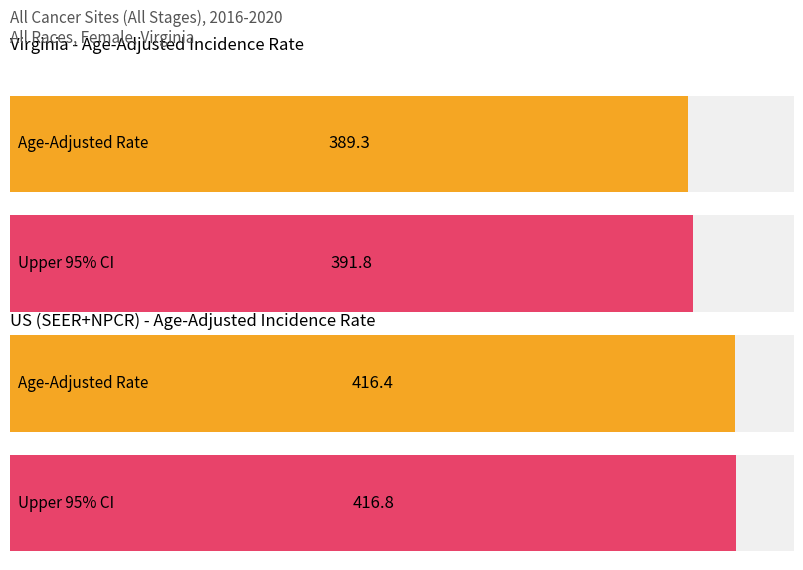

What is the label of the 1st bar from the right?

US (SEER+NPCR)